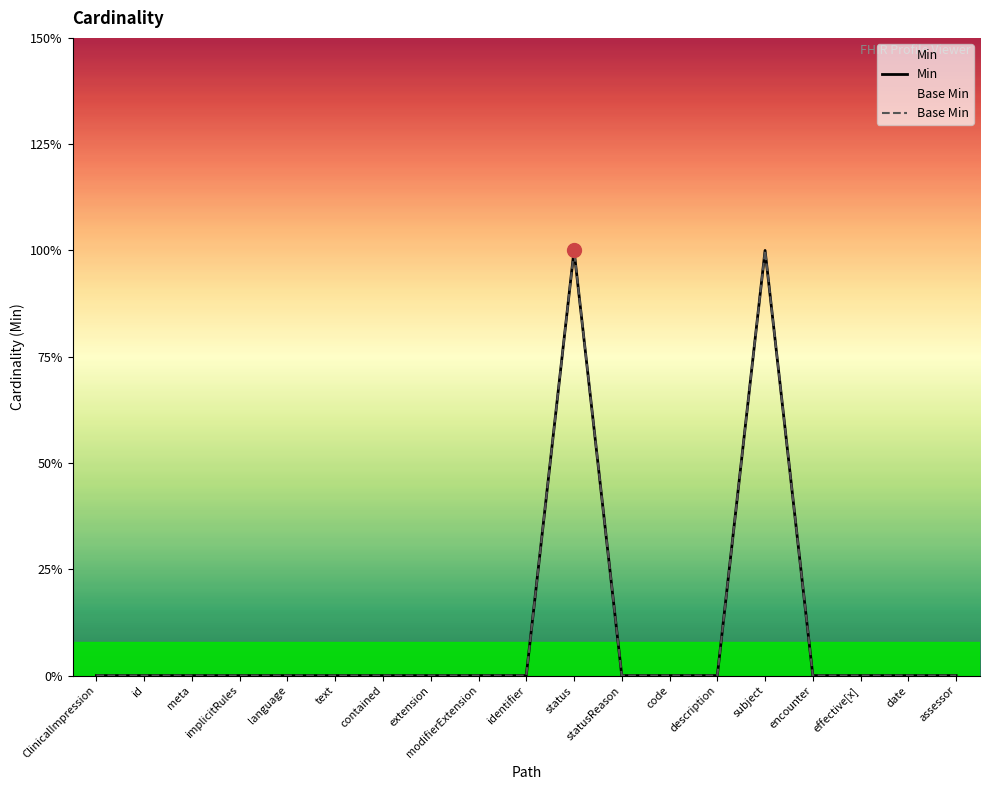

The value of Min at meta is -1. True or false?

False